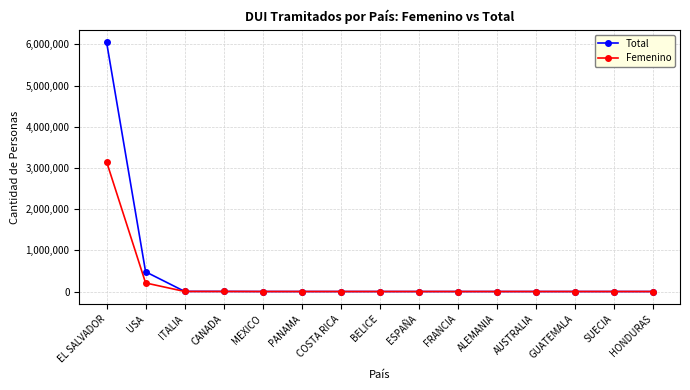

At which label is Femenino closest to 1575410?

USA